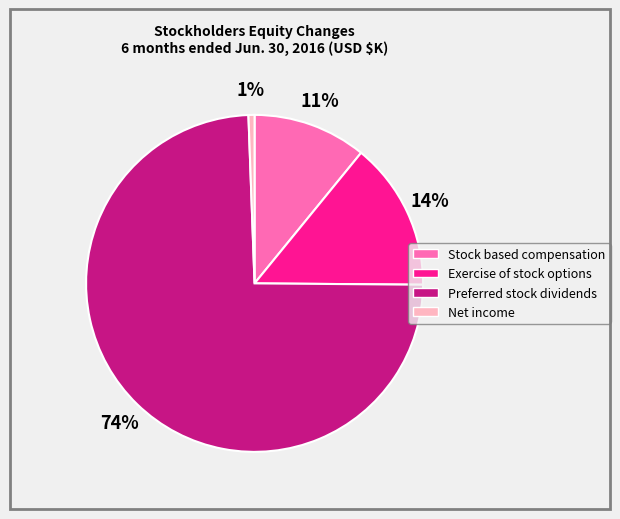

Count the number of slices in the pie.

4